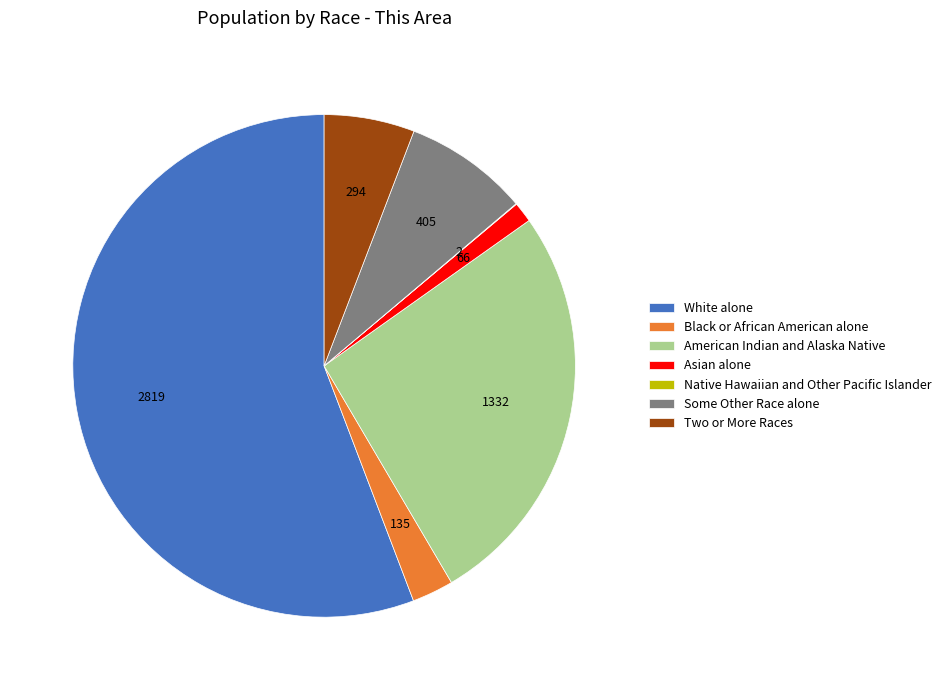

Which has a higher value, Two or More Races or Black or African American alone?

Two or More Races